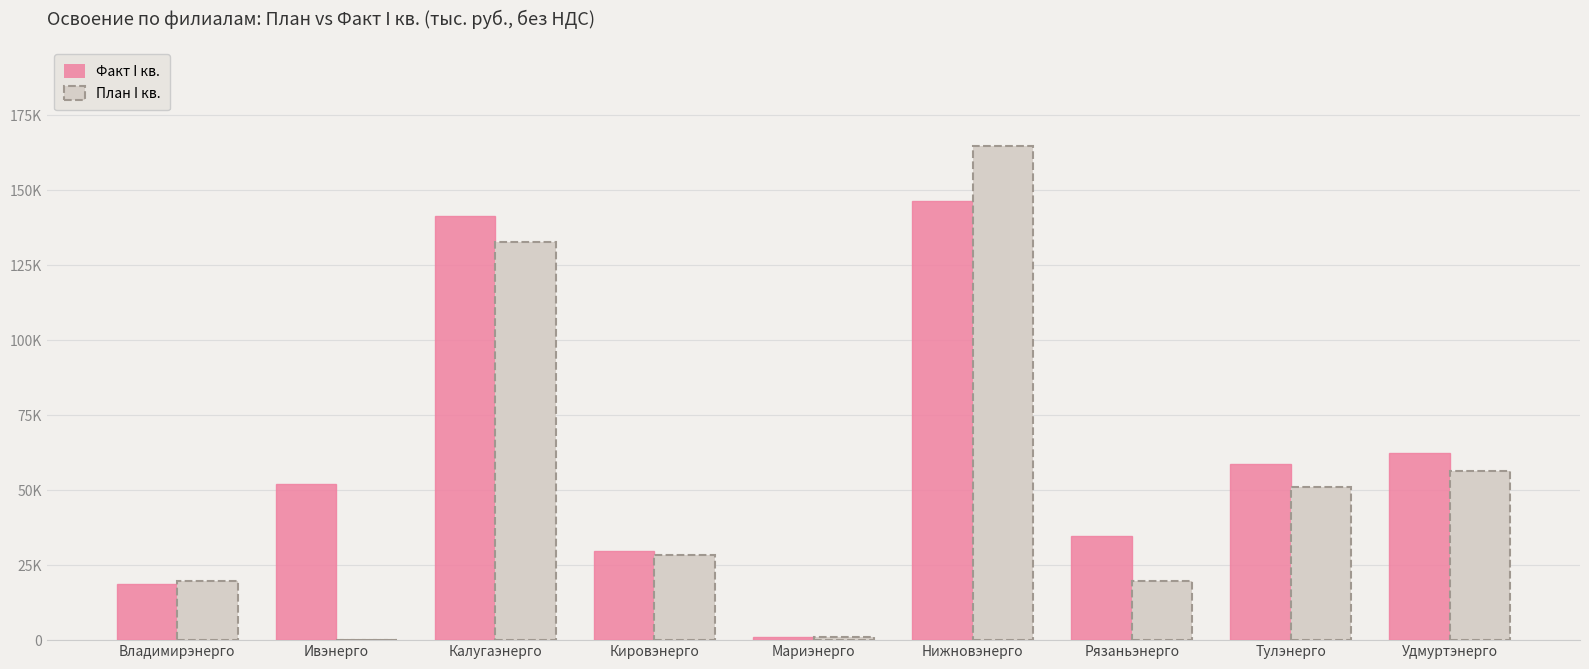

Are the bars horizontal?

No